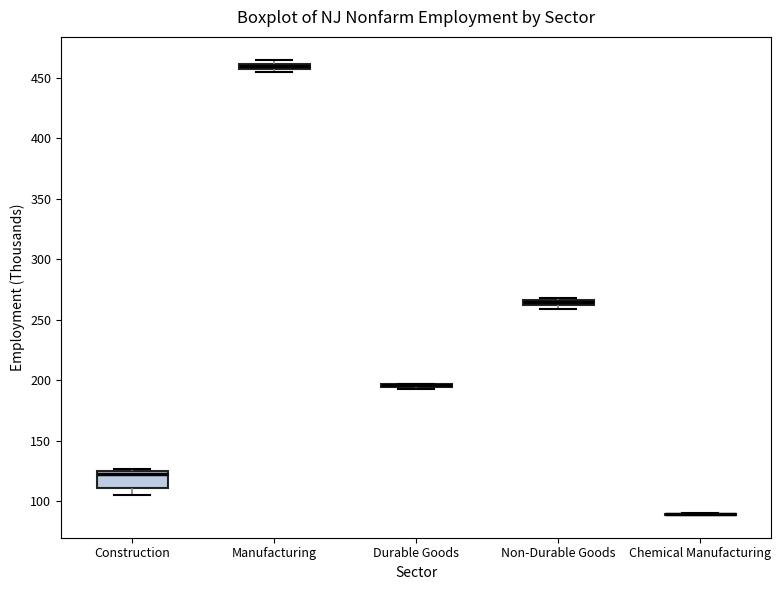

Which box is the tallest, from its lower edge to its upper edge?

Construction